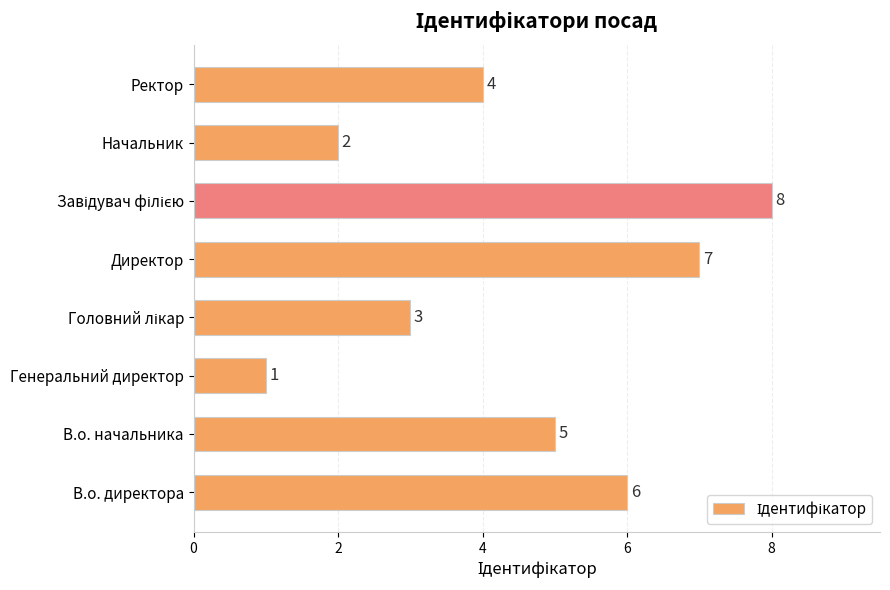

Does the chart contain any negative values?

No